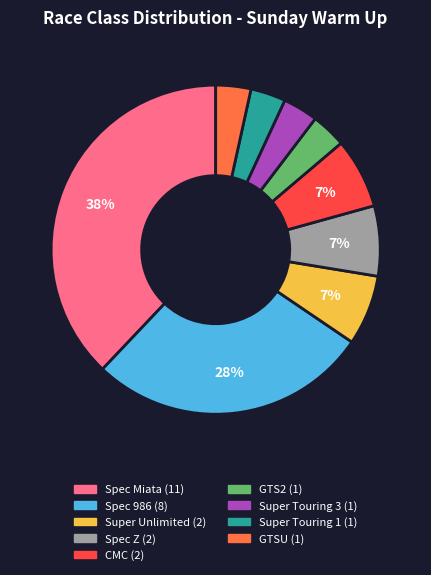

Which category has the biggest portion of the pie?

Spec Miata